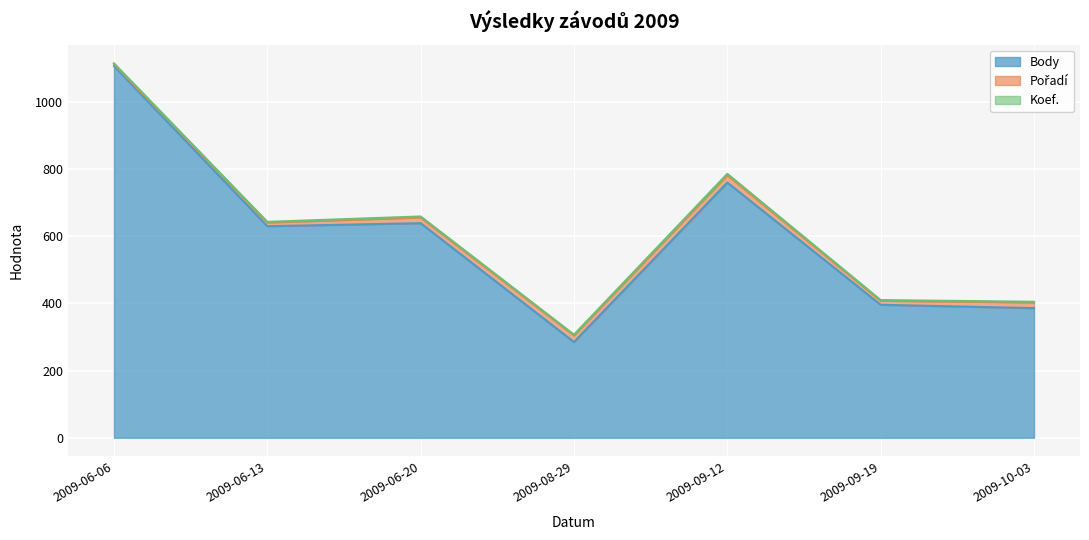

Rank the categories by Koef. value from lowest to highest.

2009-06-06, 2009-06-13, 2009-08-29, 2009-09-19, 2009-10-03, 2009-06-20, 2009-09-12